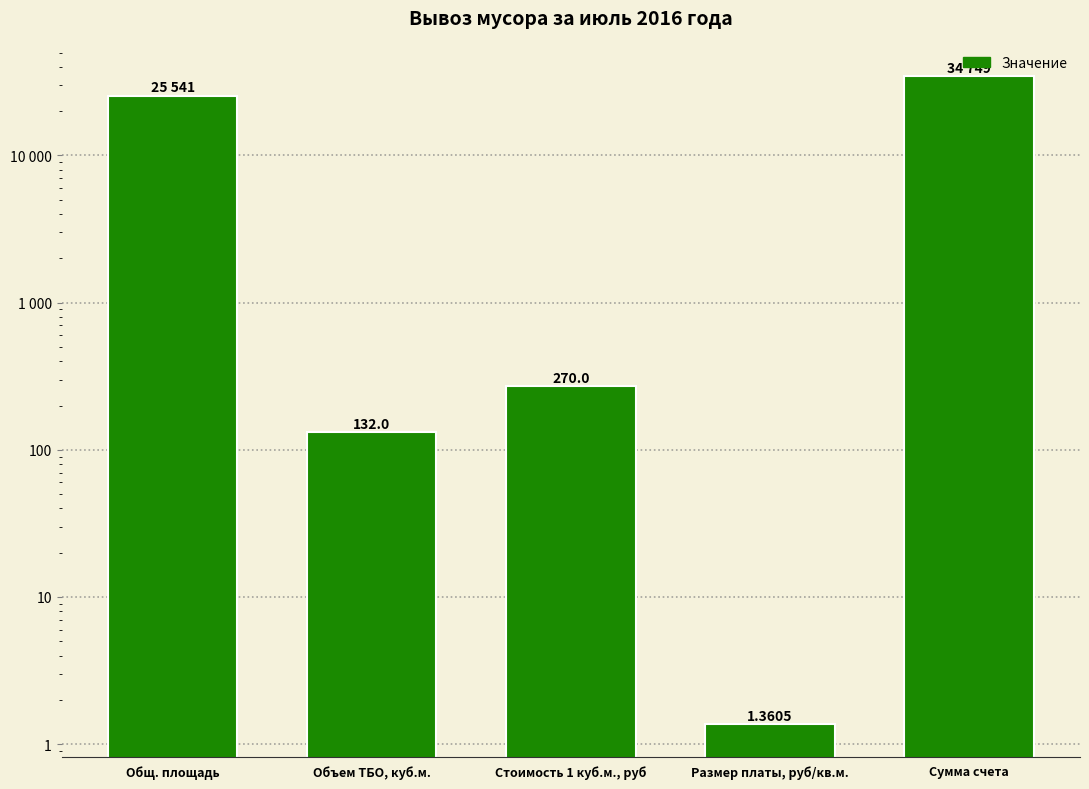

What is the difference between the maximum and second lowest values?

34617.0